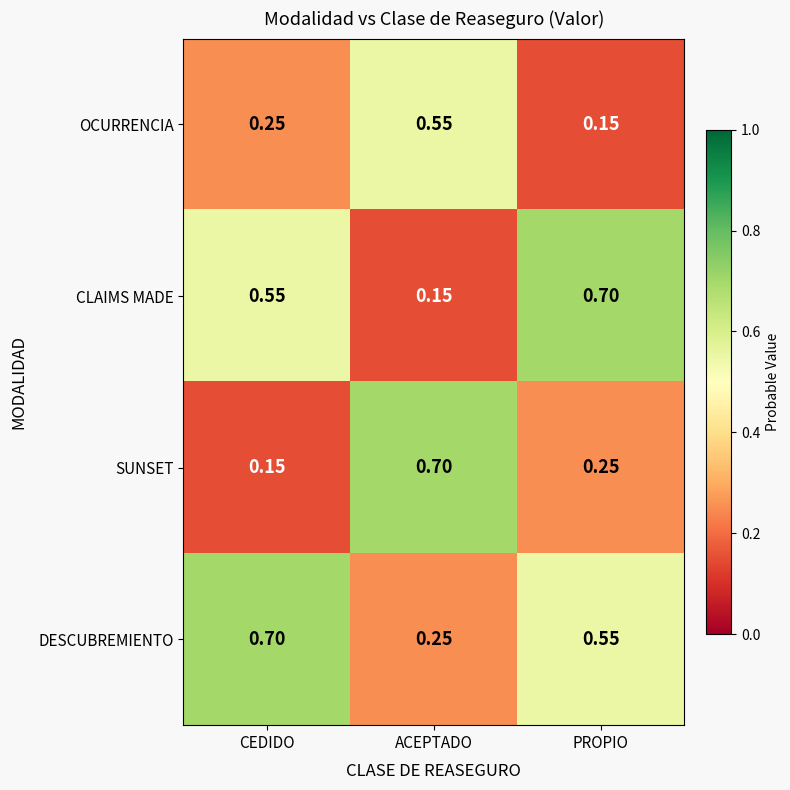

Where is DESCUBREMIENTO nearest to the value 0?

ACEPTADO